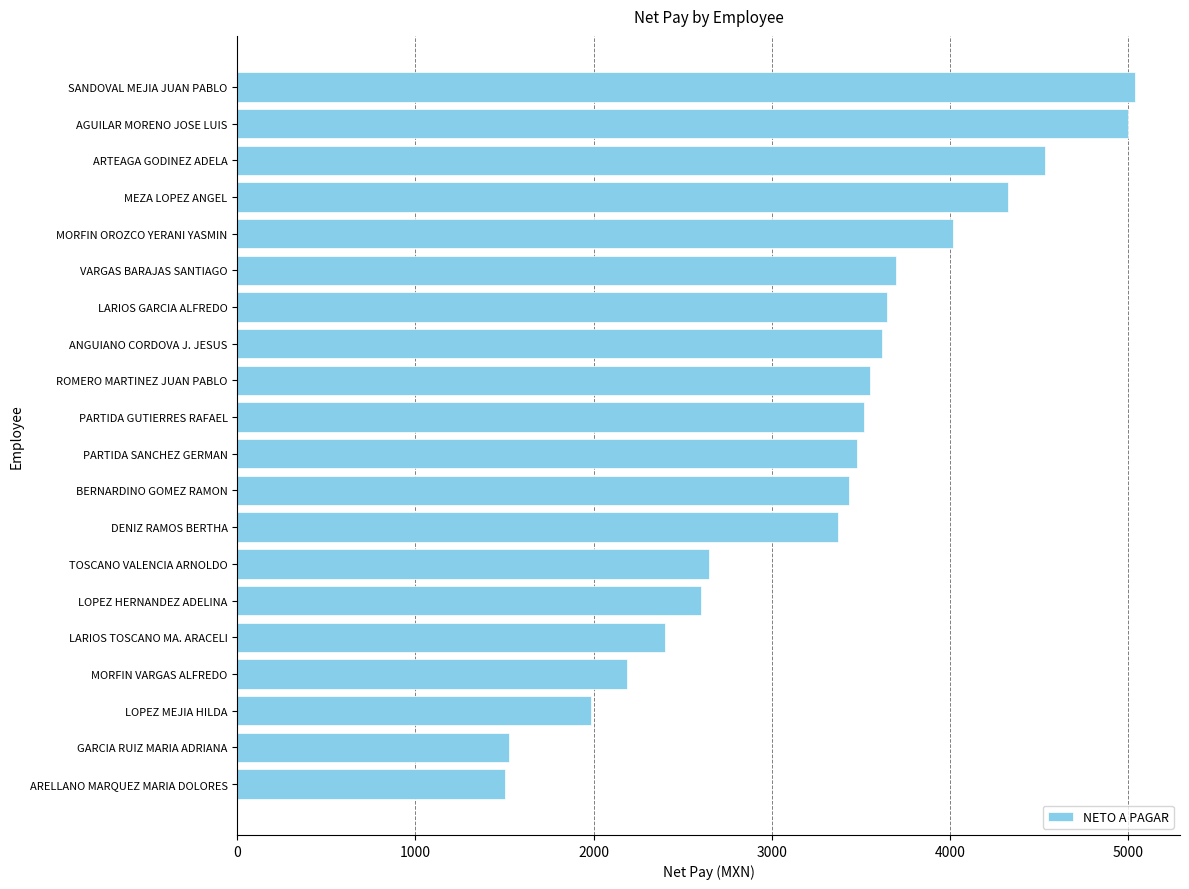

Which has a higher value, AGUILAR MORENO JOSE LUIS or PARTIDA GUTIERRES RAFAEL?

AGUILAR MORENO JOSE LUIS